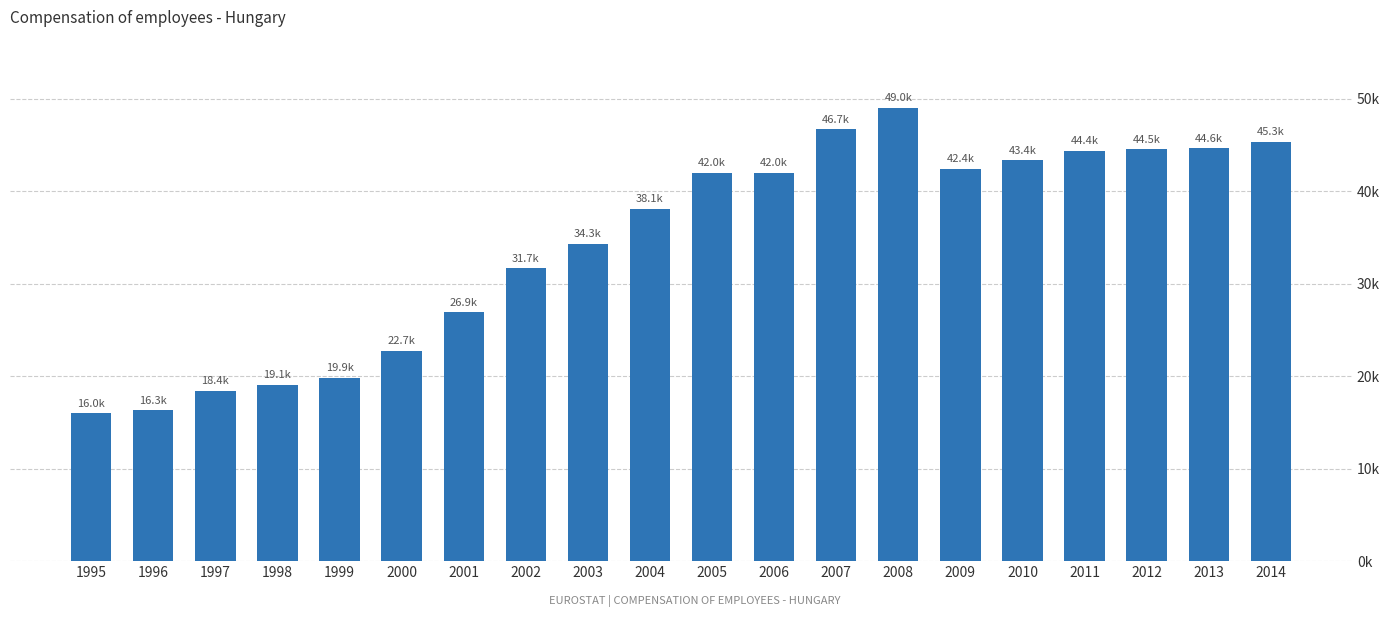

At which label does the data first exceed 41977?

2005